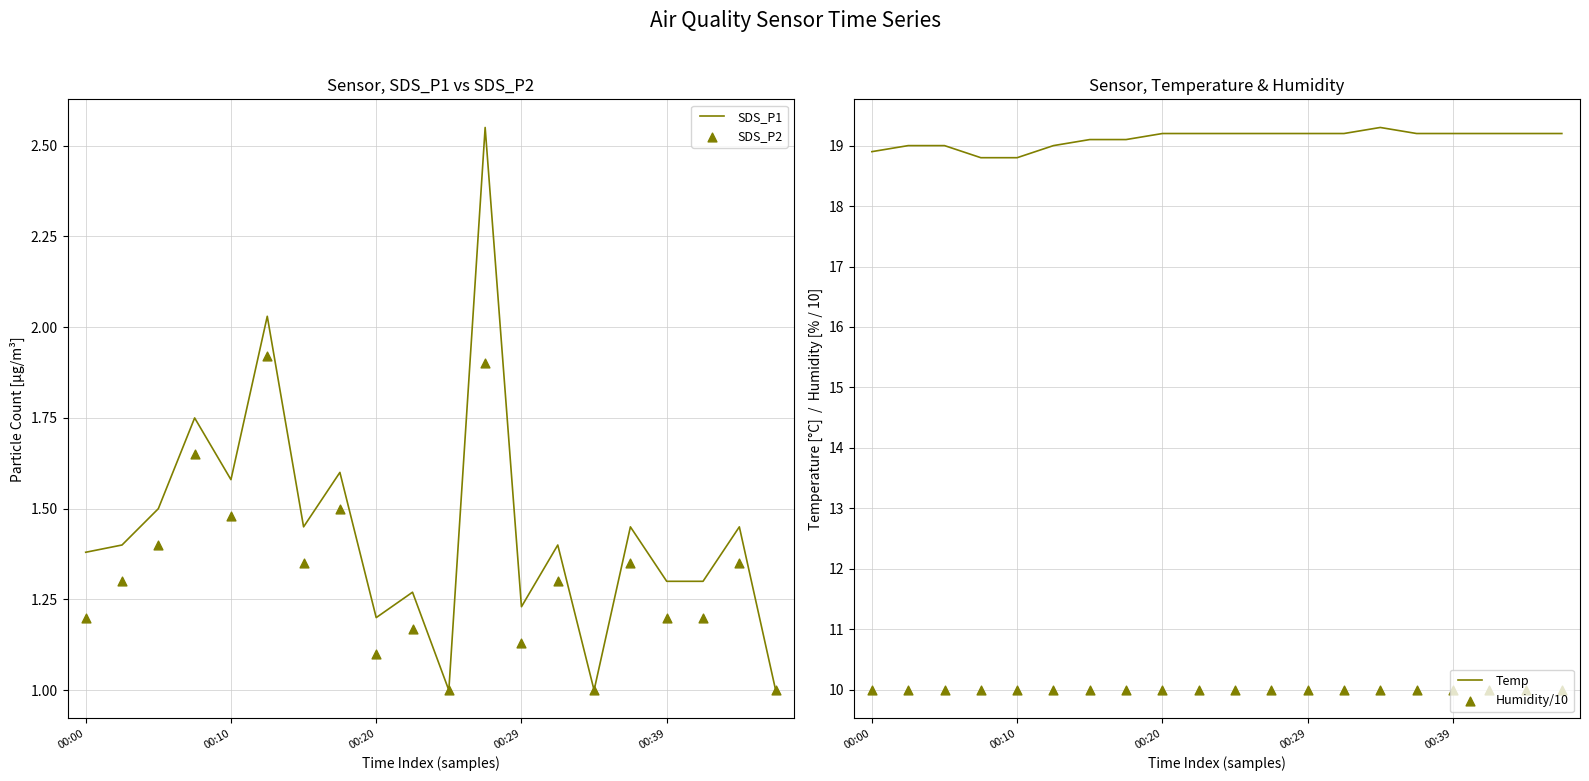

At how many categories does at least one series exceed 2?

20